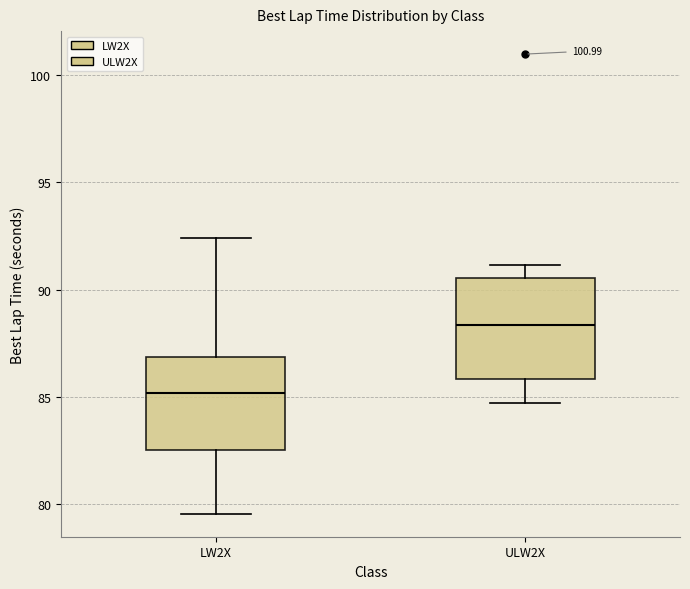

Where is the upper edge of the box for LW2X on the y-axis? The values are not printed on the chart, so give them approximately, as read against the axis.

87.0